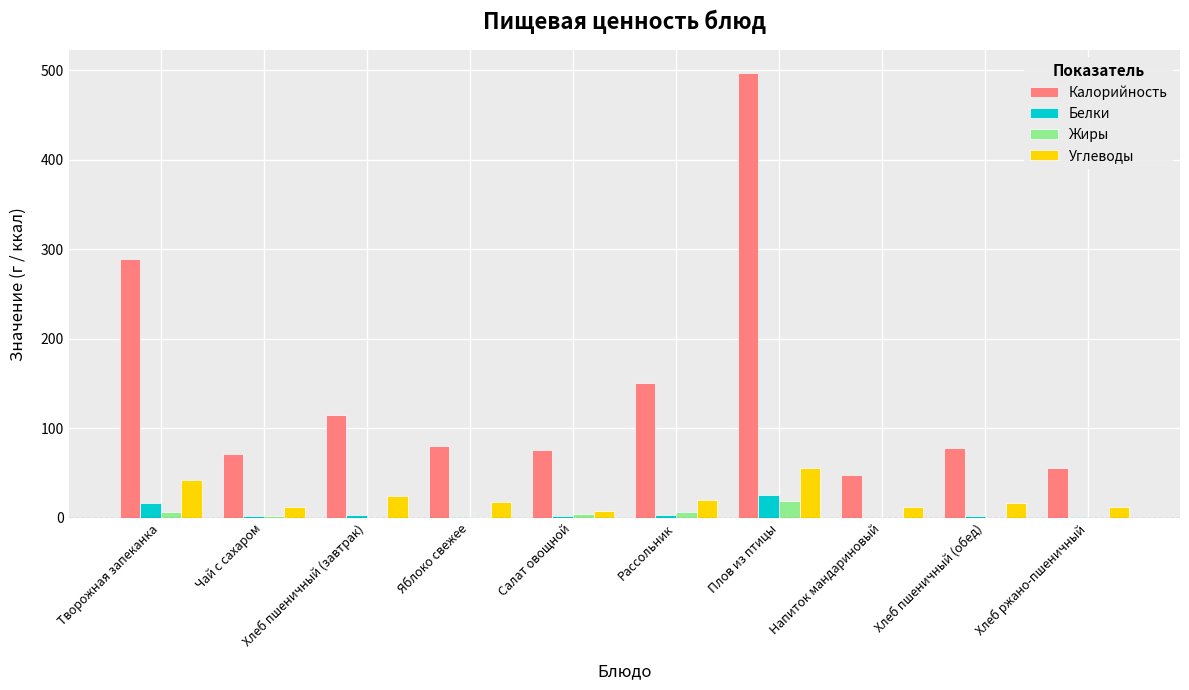

Which series has the widest spread of values?

Калорийность